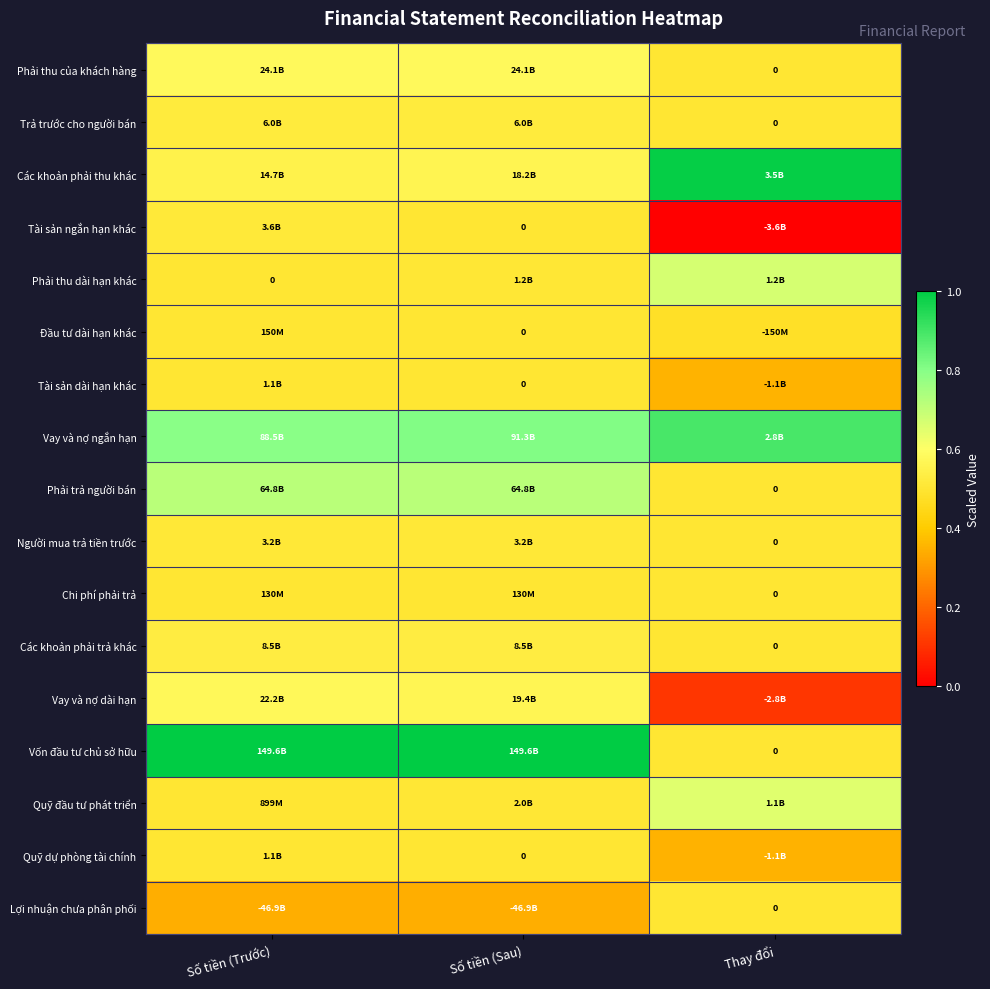

At which label does Các khoản phải trả khác reach its peak?

Số tiền (Trước)